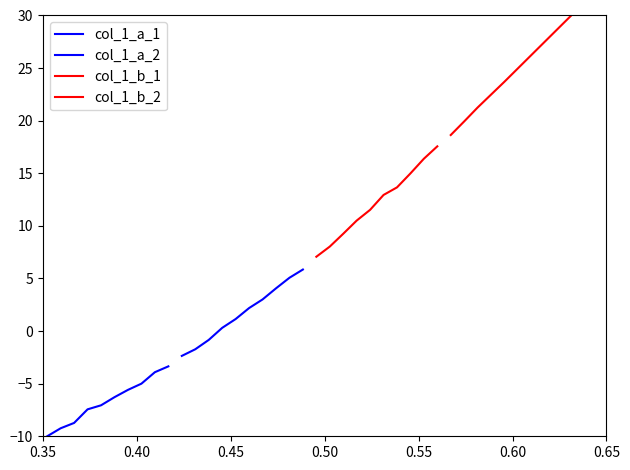

Which label corresponds to the smallest value in the chart?

0.35